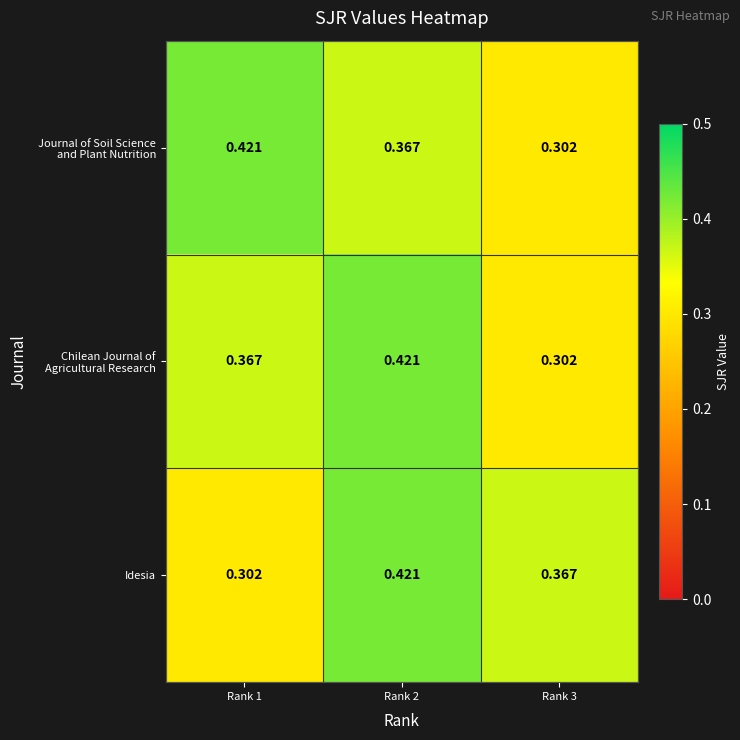

Which series has the largest total across all categories?

Journal of Soil Science and Plant Nutrition